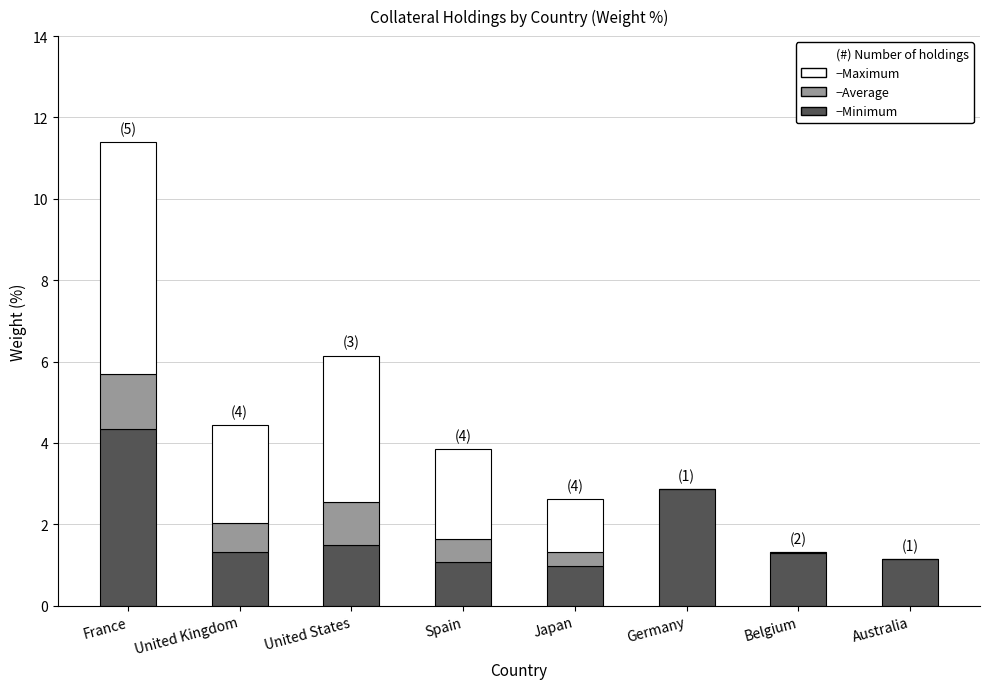

At which category is the sum across all series the highest?

France